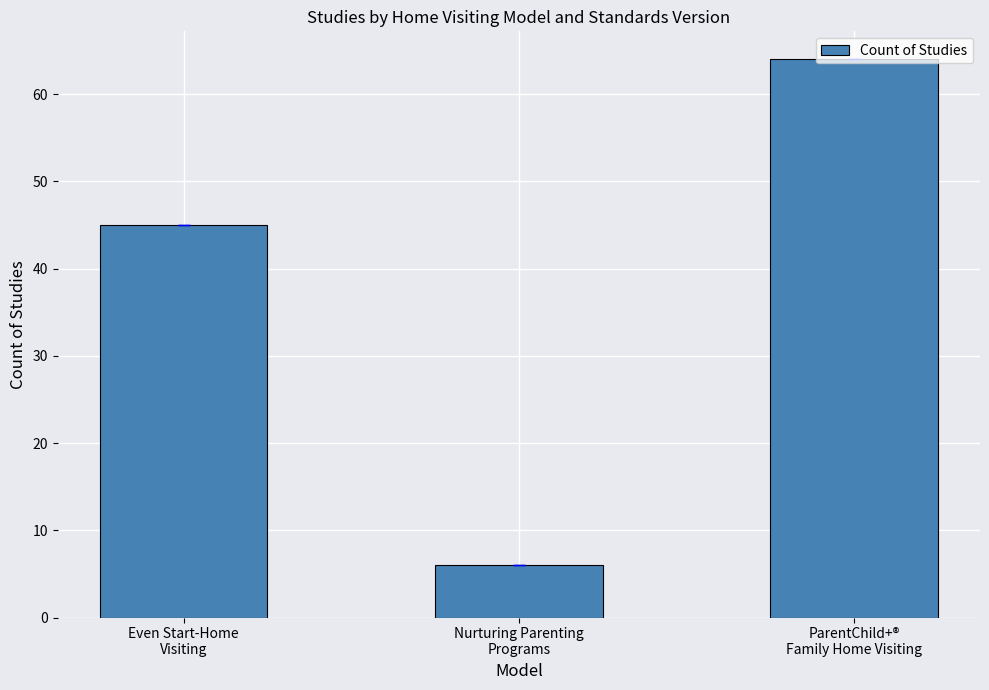

Is it true that the value at ParentChild+®
Family Home Visiting is 64?

True